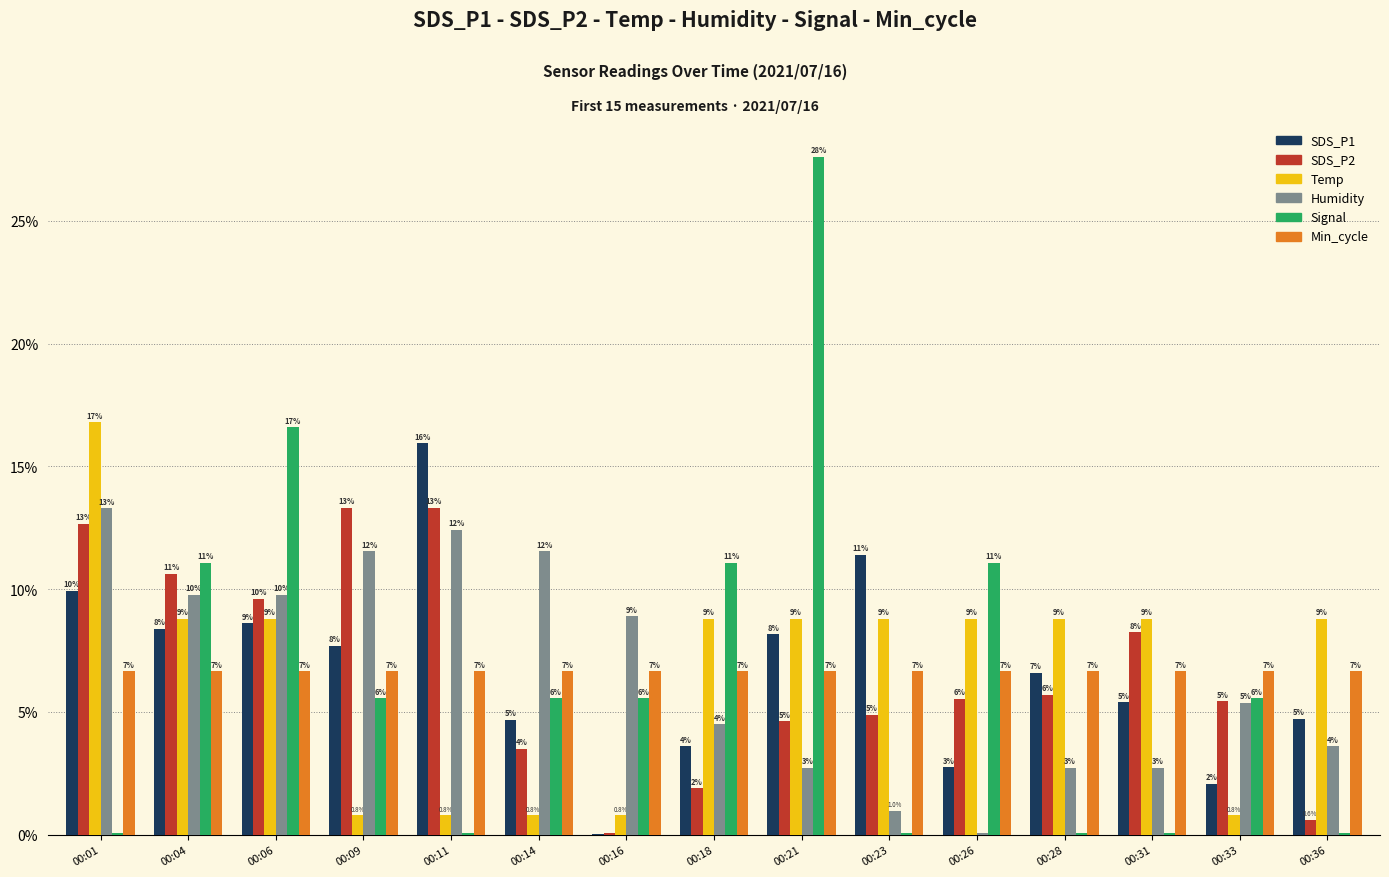

What is the spread (max minus min) of values at 00:14?

0.1